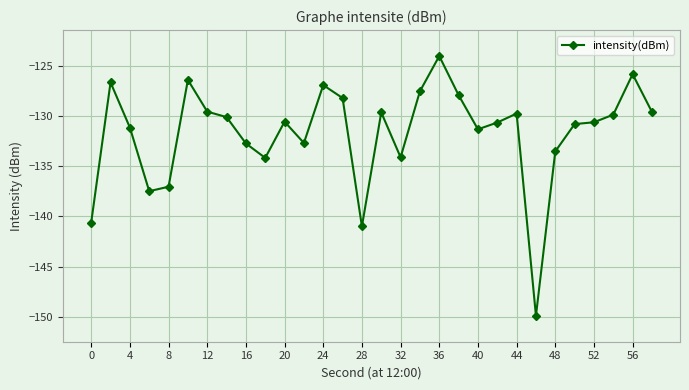

What is the maximum value shown in the chart?

-124.1